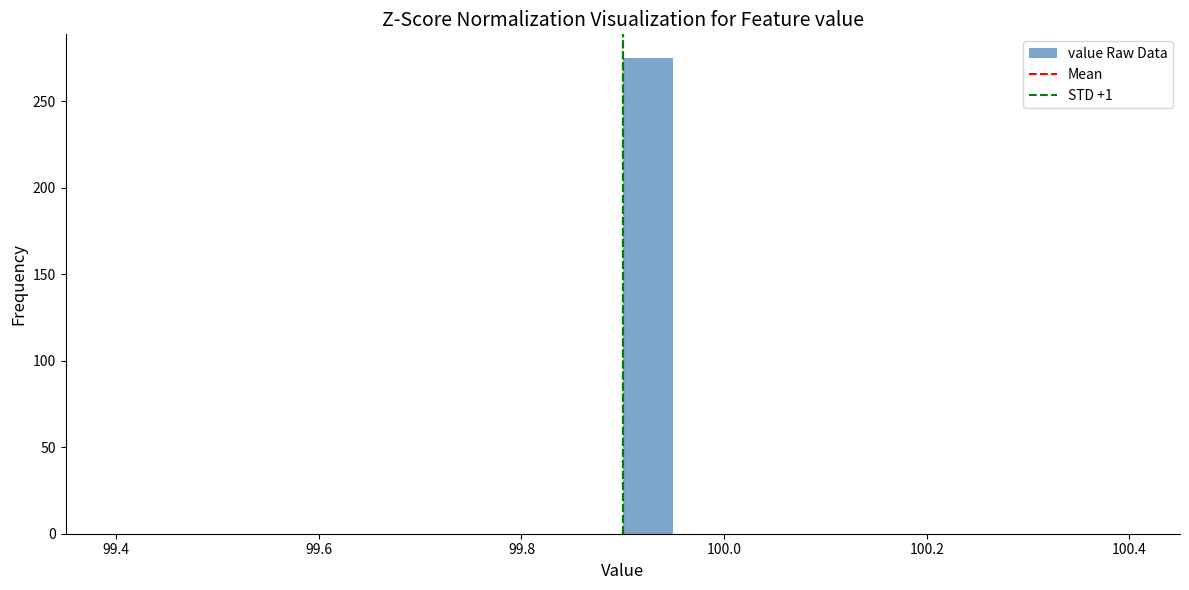

Read against the x-axis, roughly where is the centre of the tallest bar?

99.92